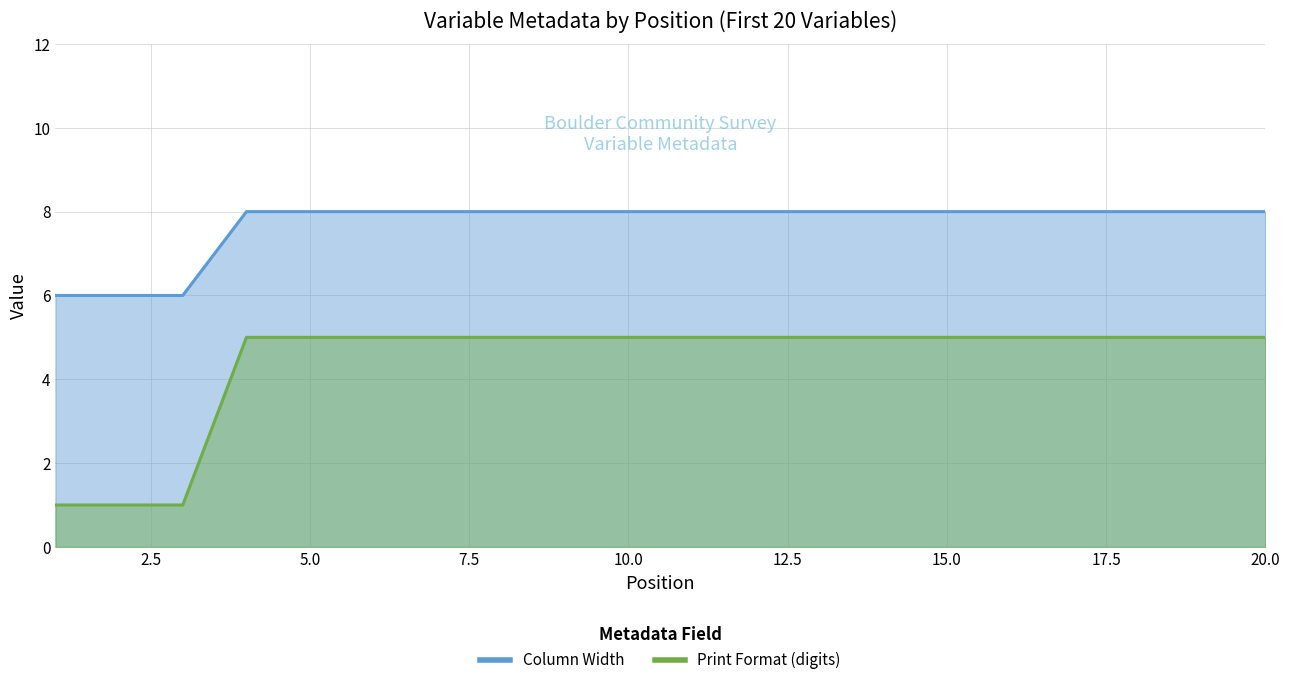

Reading left to right, list all the values displayed in this chart.

Column Width: 6	6	6	8	8	8	8	8	8	8	8	8	8	8	8	8	8	8	8	8
Print Format (digits): 1	1	1	5	5	5	5	5	5	5	5	5	5	5	5	5	5	5	5	5